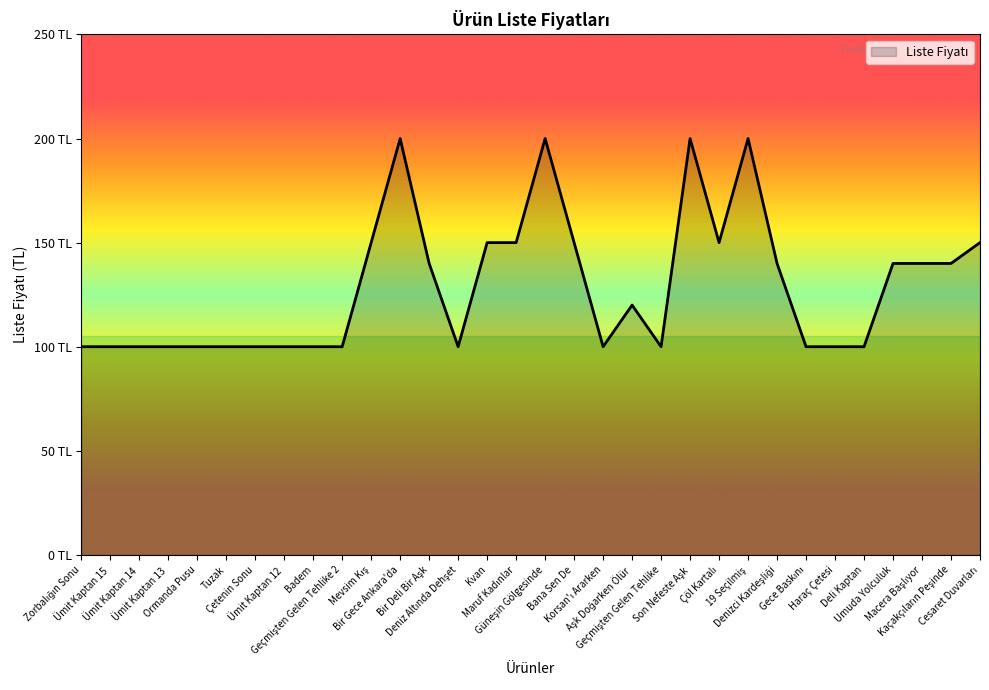

Is this an area chart (filled region under the line)?

Yes